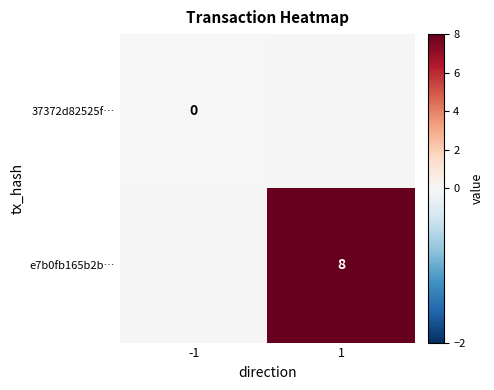

At how many categories does at least one series exceed 4?

1